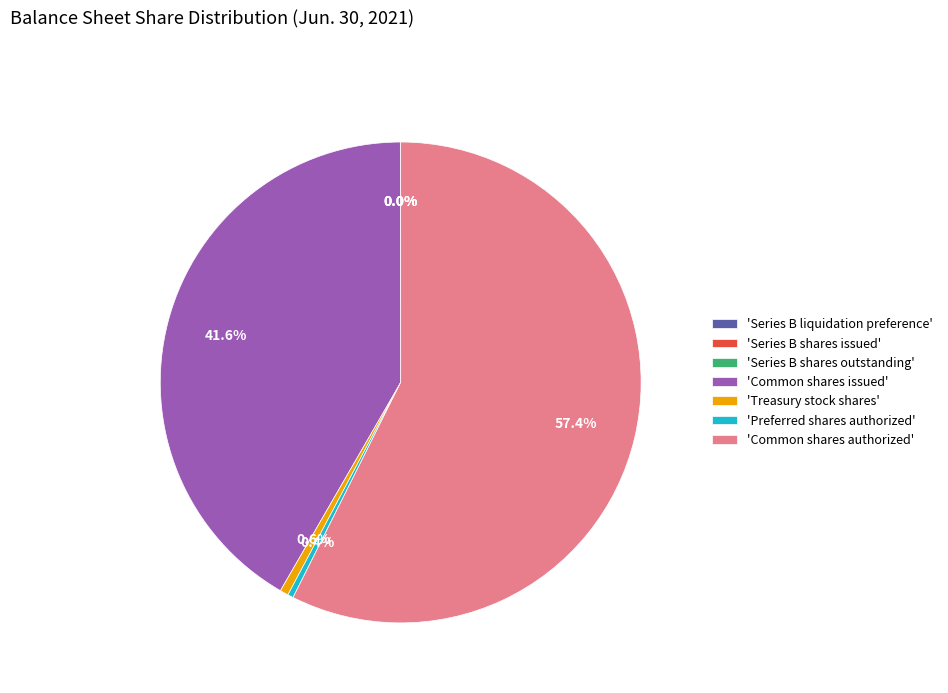

Which category has the biggest portion of the pie?

'Common shares authorized'